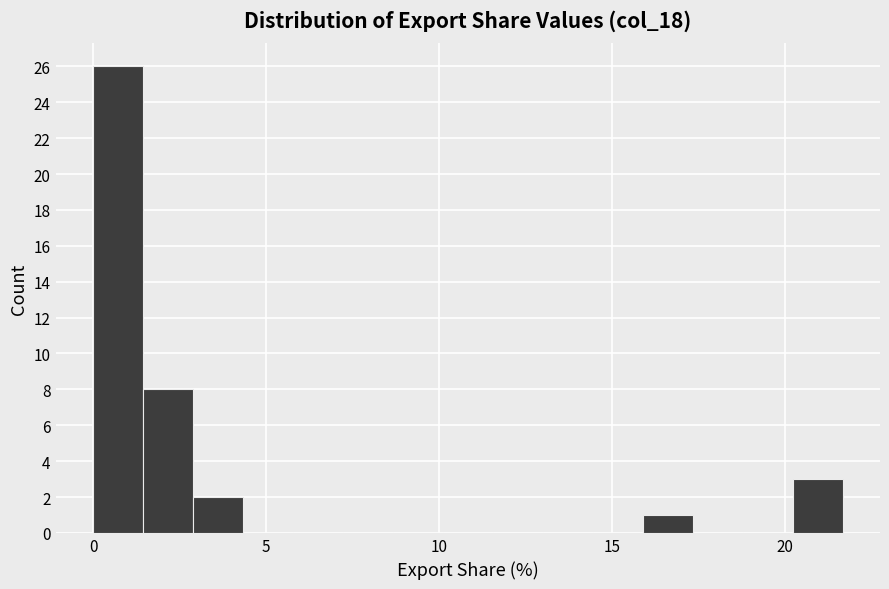

Around what value on the x-axis is the tallest bar? Give the approximate position of its centre, as read against the axis.

0.5